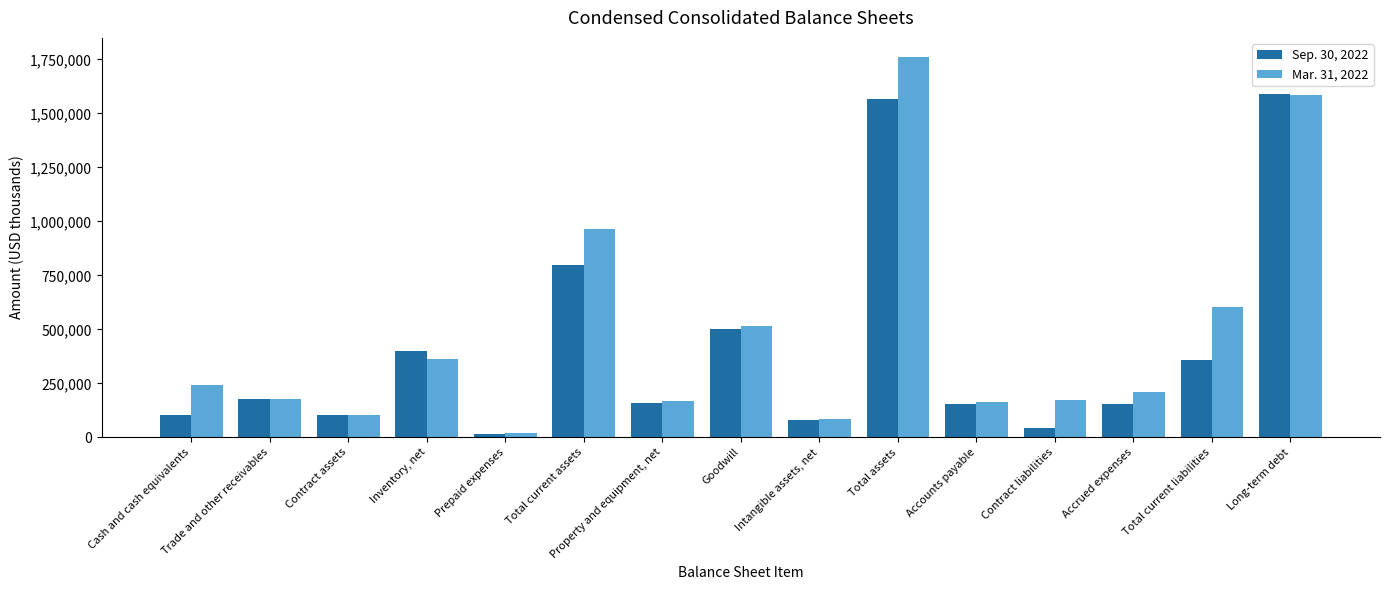

At how many categories does at least one series exceed 1434512?

2